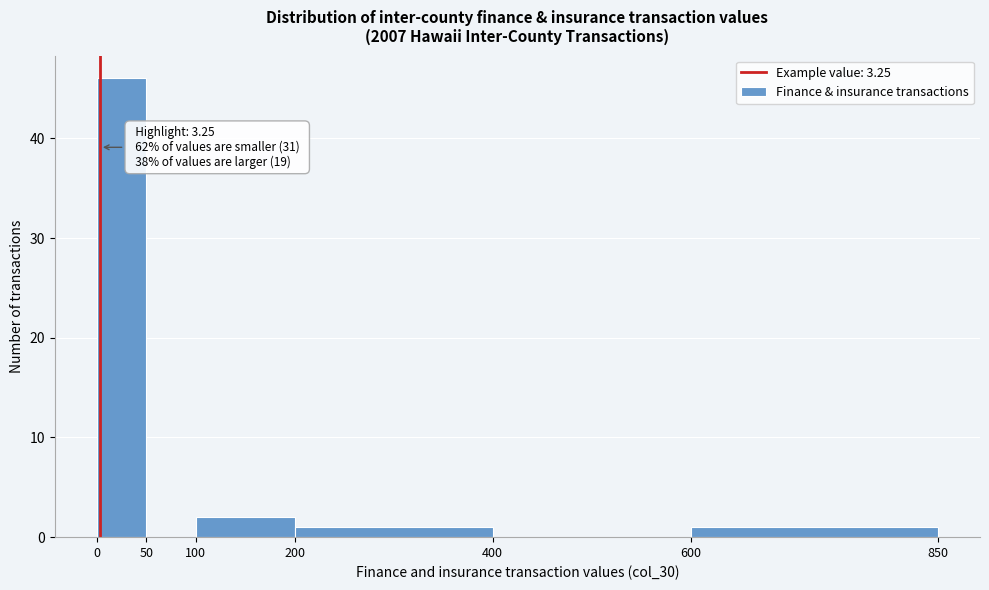

Which range on the x-axis has the tallest bar?

0 to 50